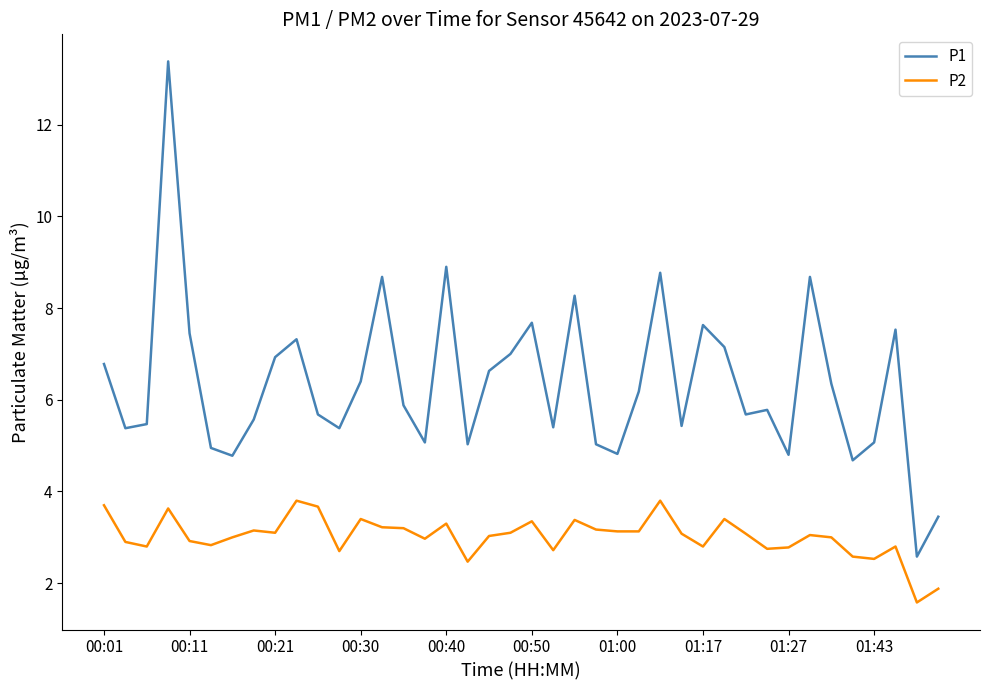

What is the maximum value shown in the chart?

13.4